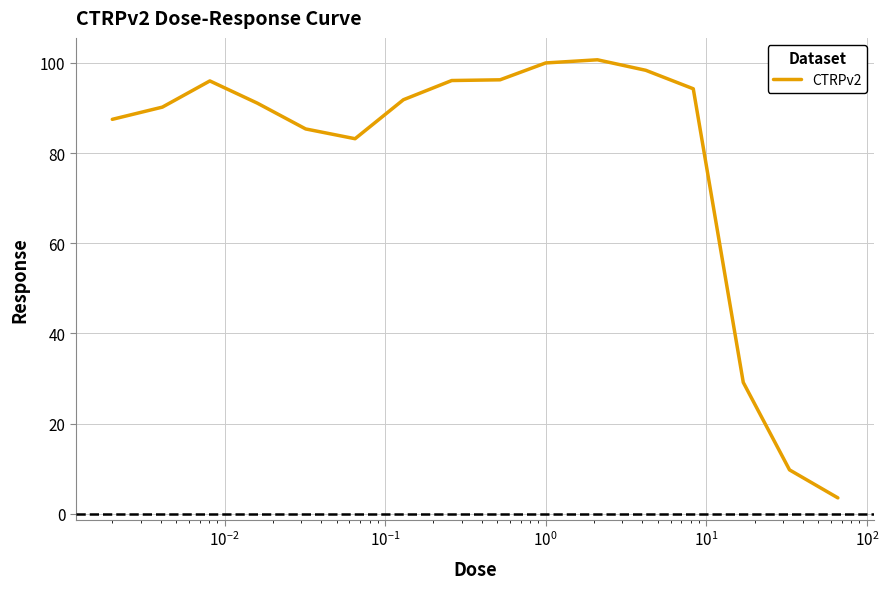

What is the minimum value shown in the chart?

3.5